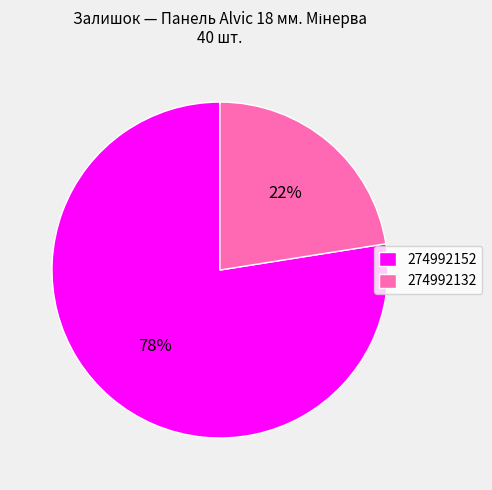

Do 274992132 and 274992152 together represent more than half of the pie?

Yes